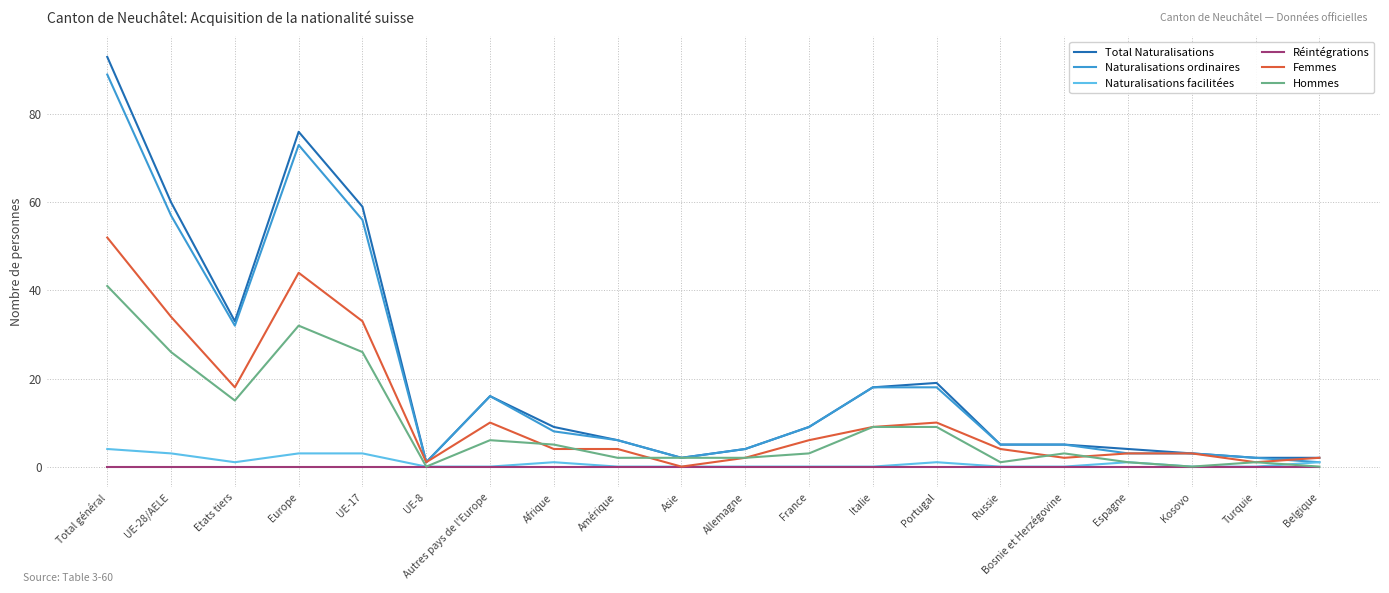

Which series changed the most between Etats tiers and Italie?

Total Naturalisations